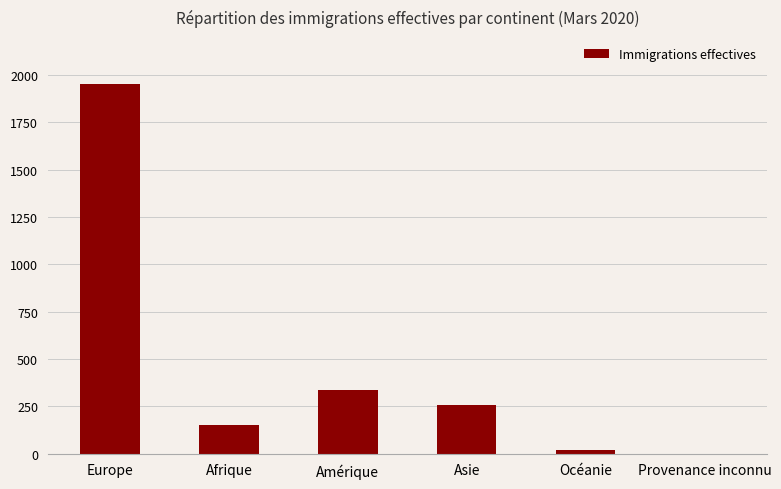

What is the change in value from Afrique to Amérique?

+183